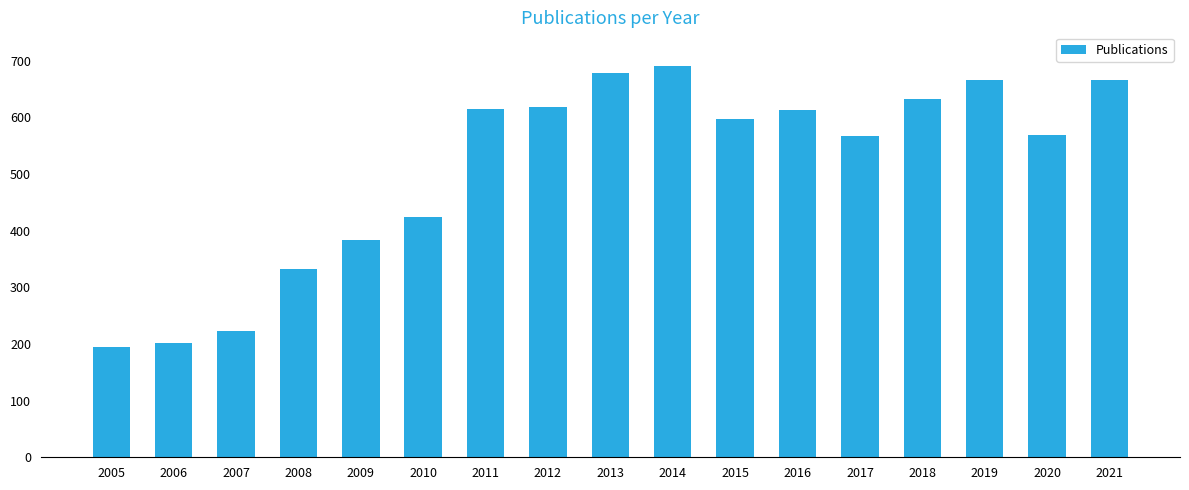

The value at 2016 is 813. True or false?

False